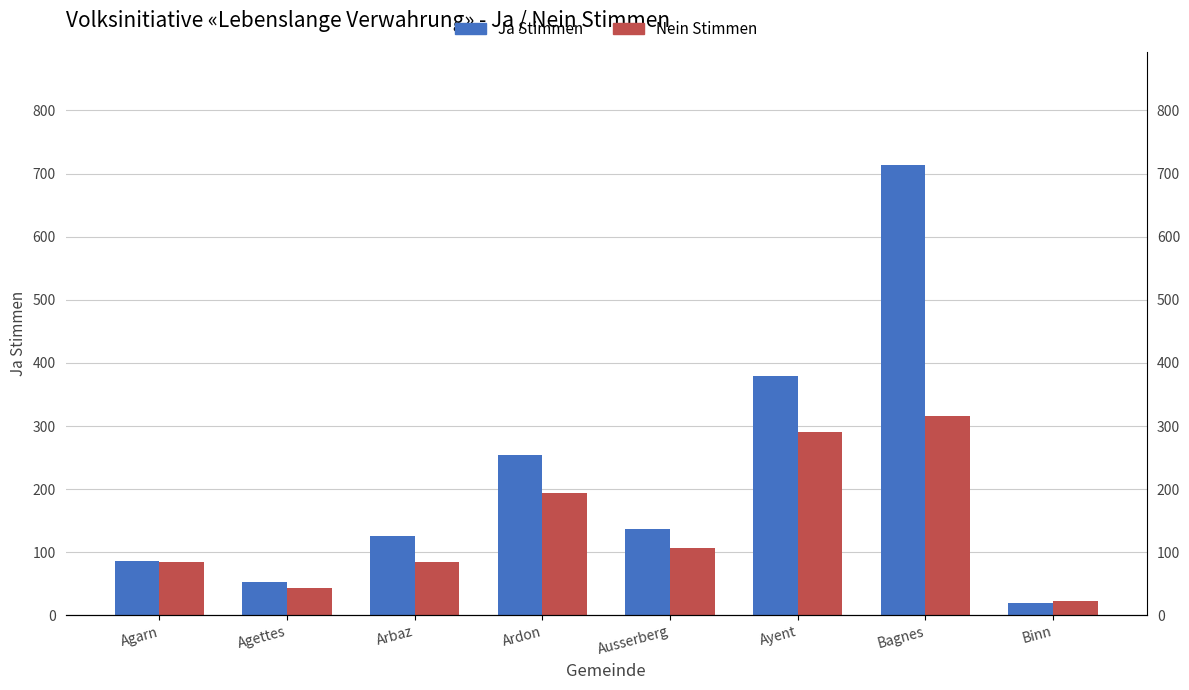

Reading left to right, what are all the values shown in this chart?

Ja: 86	53	126	254	137	380	714	20
Nein: 85	43	84	194	106	290	316	23